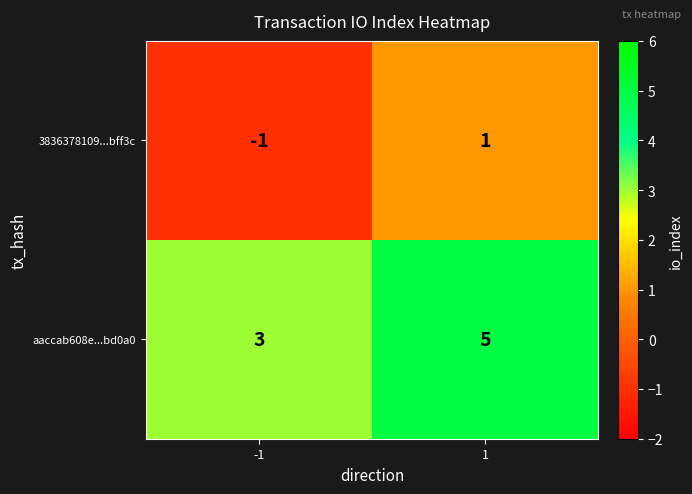

What is the minimum value shown in the chart?

-1